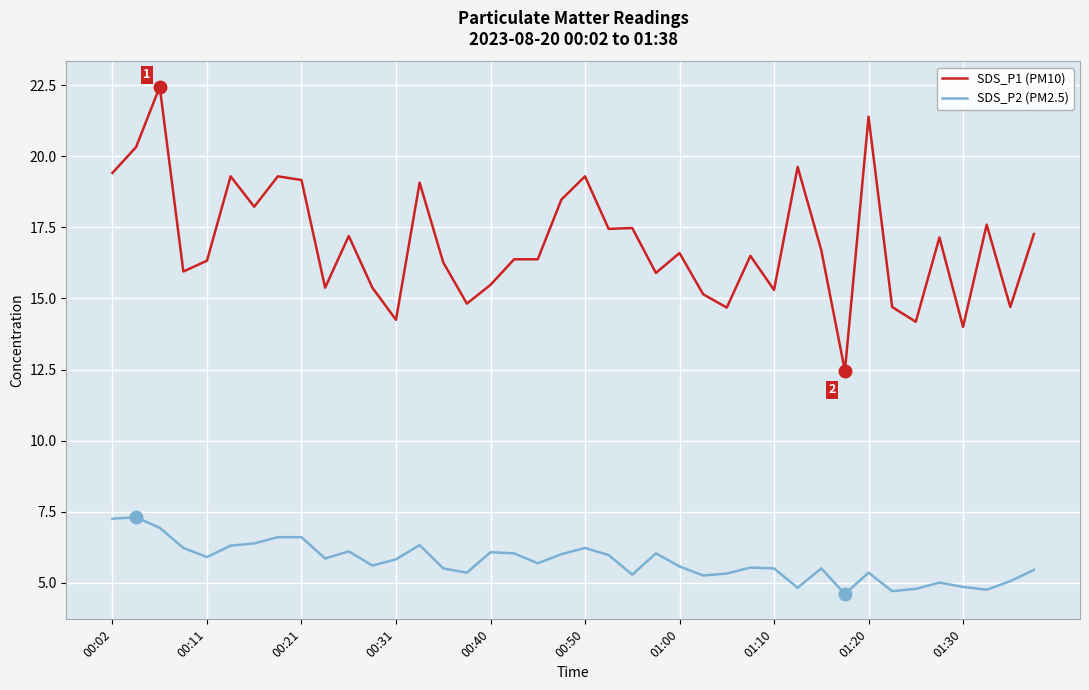

What is the difference between the maximum and minimum values in the SDS_P2 (PM2.5) series?

2.7